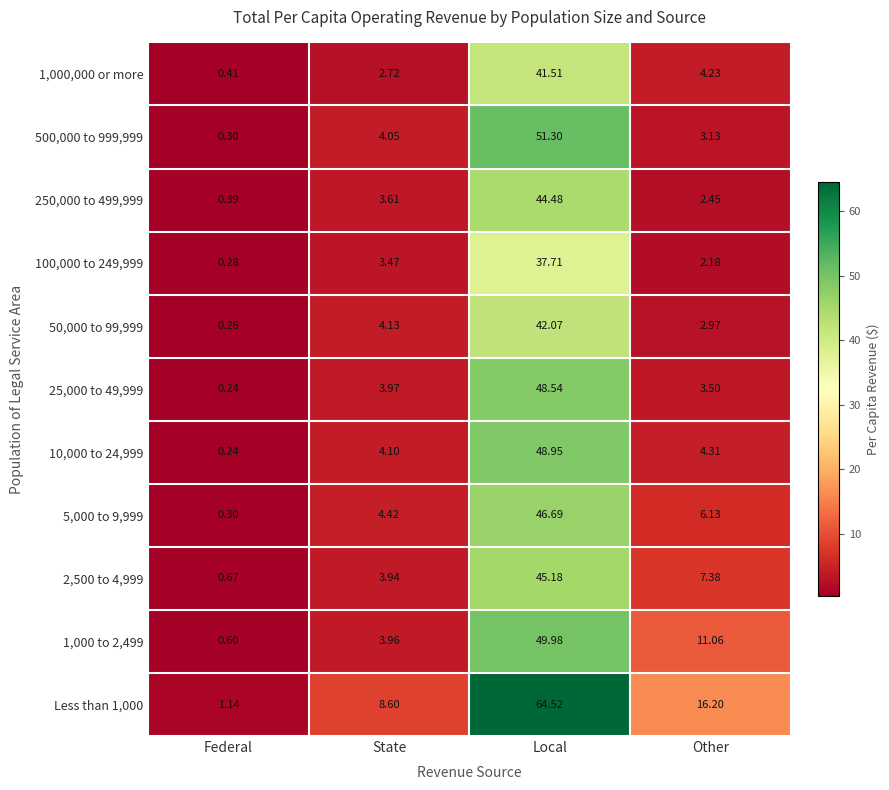

Where is 5,000 to 9,999 nearest to the value 23?

Other